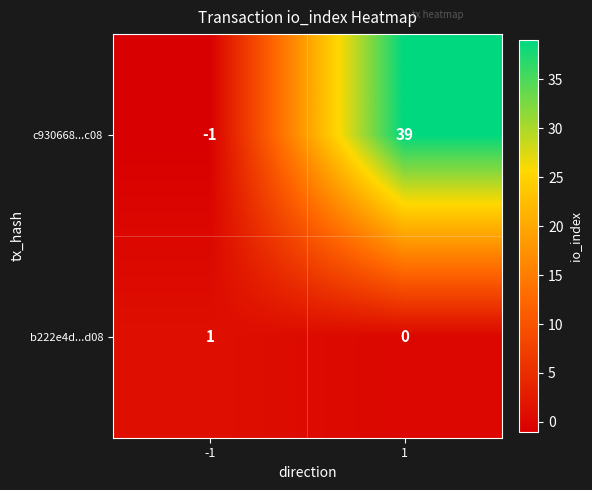

Reading left to right, transcribe all the data shown in this chart.

c930668...c08: -1=-1	1=39
b222e4d...d08: -1=1	1=0